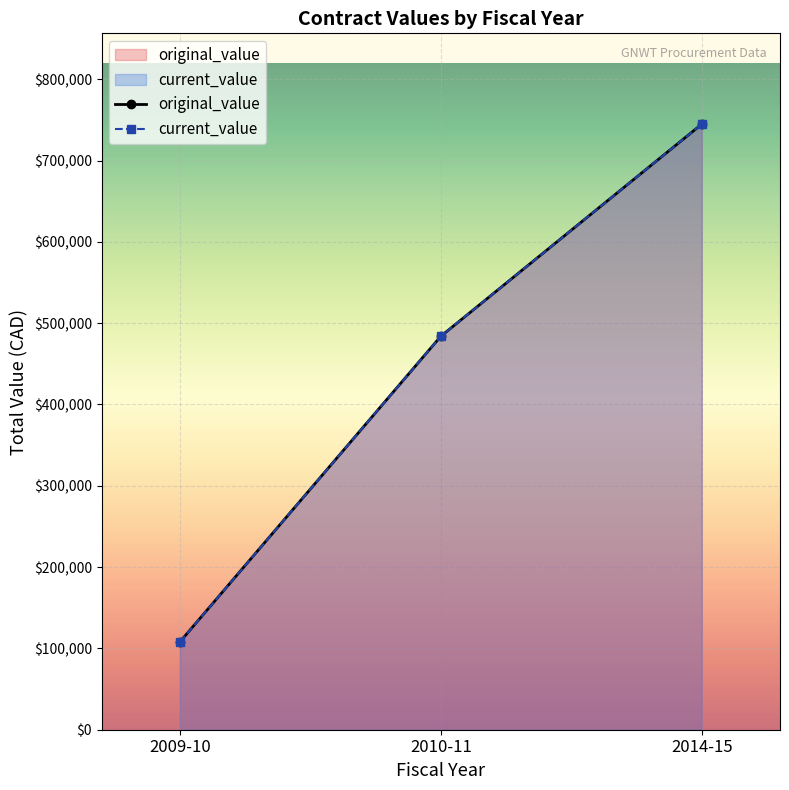

What is the highest value of the original_value series?

744687.6